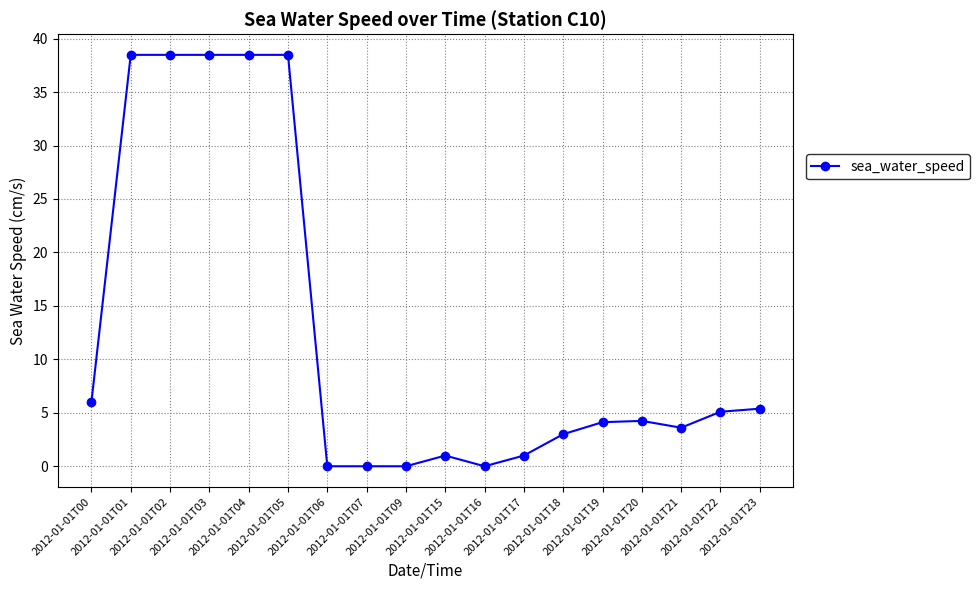

The value at 2012-01-01T17 is 1.0. True or false?

True